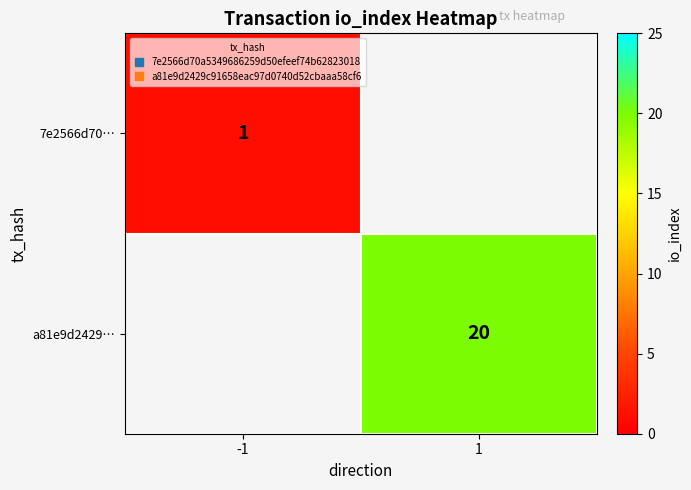

Which series has the widest spread of values?

7e2566d70…